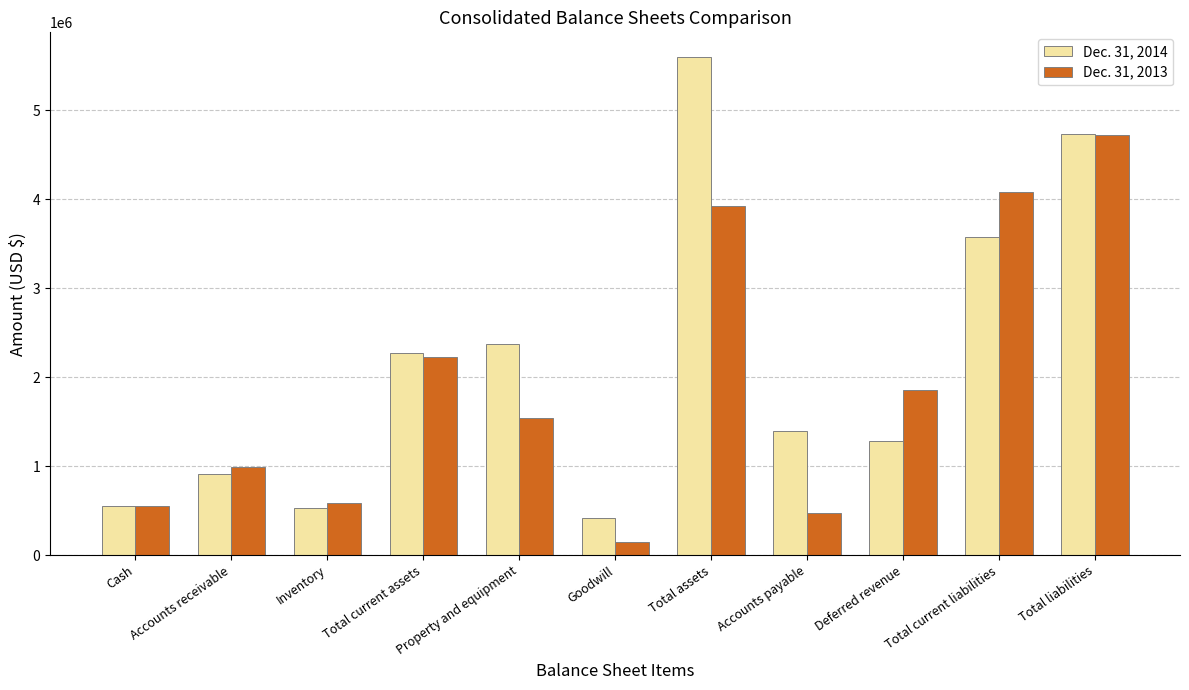

What is the total value across all series at Total current assets?

4498875